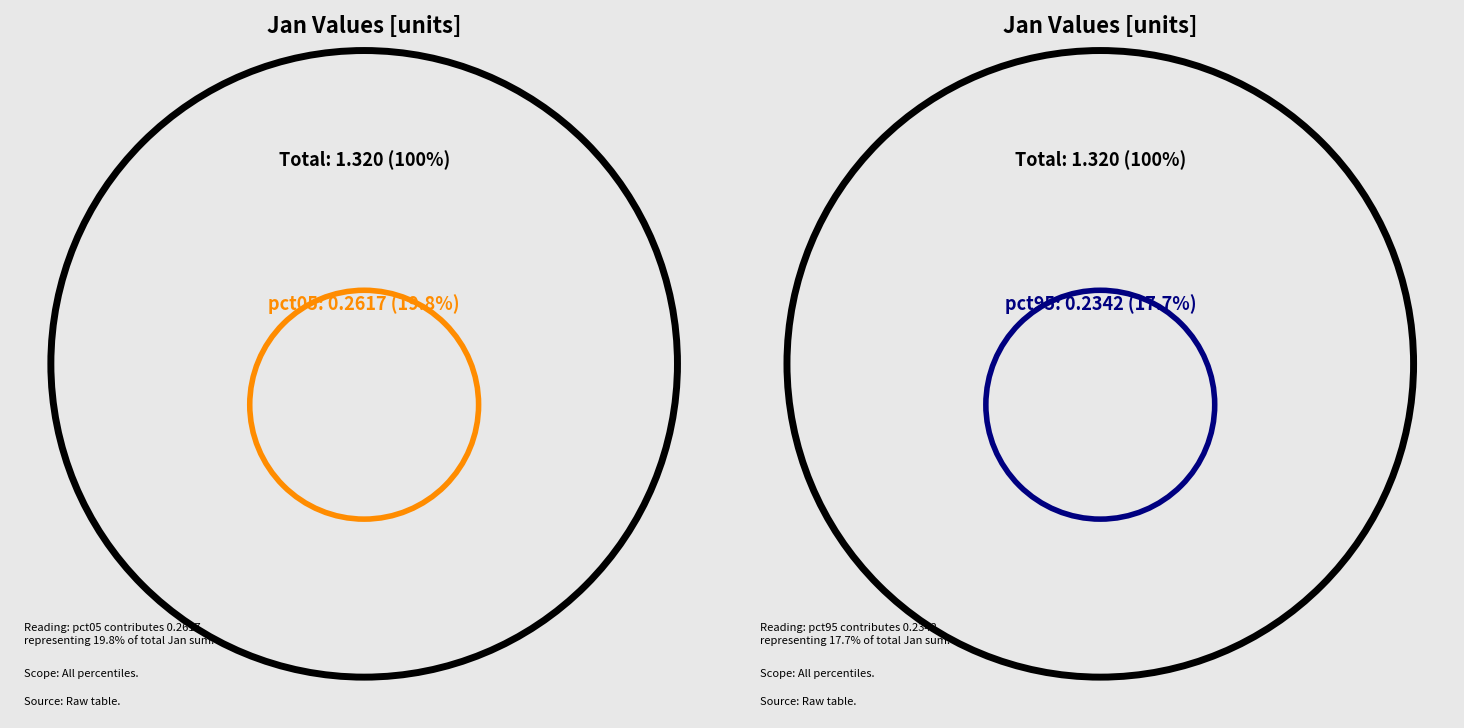

Which slice is the largest?

pct05